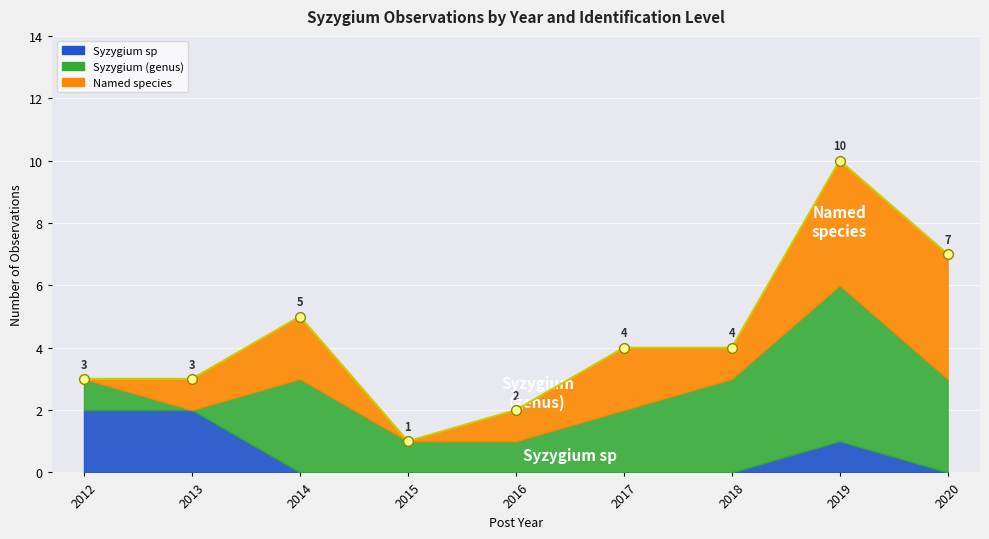

Which series has the largest range (max minus min)?

Syzygium (genus)